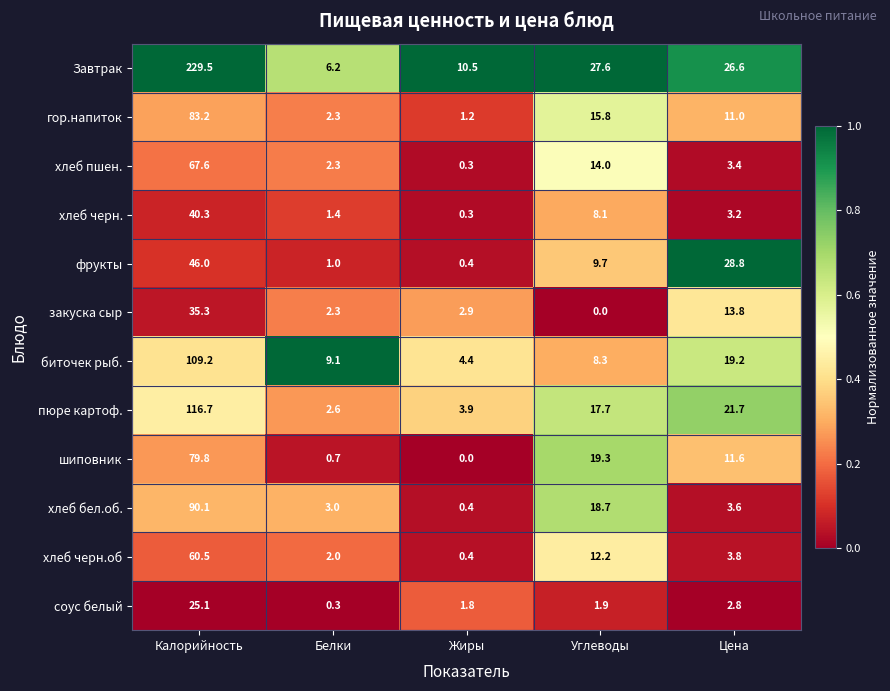

Rank the series at Углеводы from lowest to highest value.

закуска сыр, соус белый, хлеб черн., биточек рыб., фрукты, хлеб черн.об, хлеб пшен., гор.напиток, пюре картоф., хлеб бел.об., шиповник, Завтрак